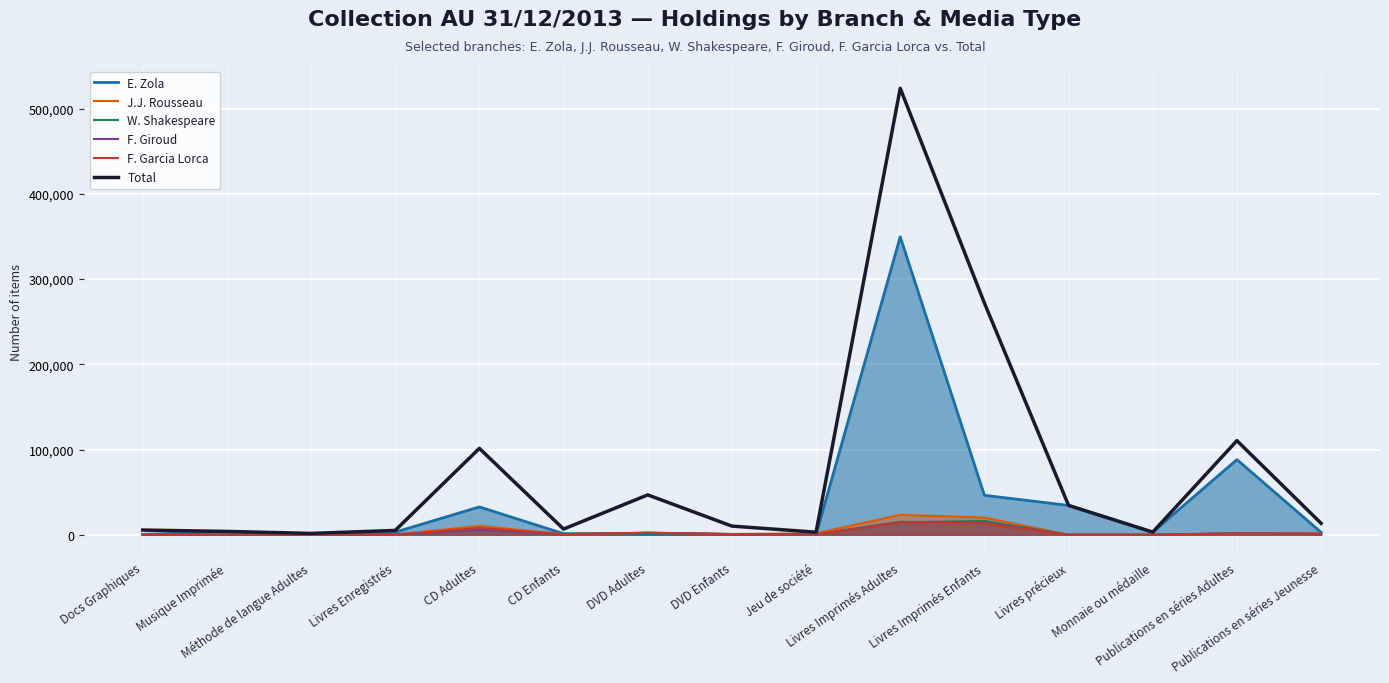

What is the value of the J.J. Rousseau point at the 9th from the left?

1712